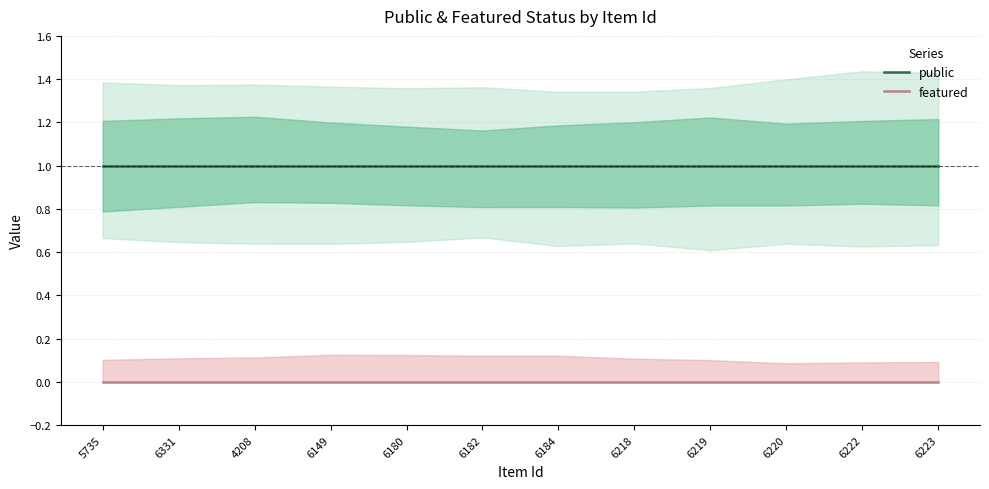

Is this an area chart (filled region under the line)?

No